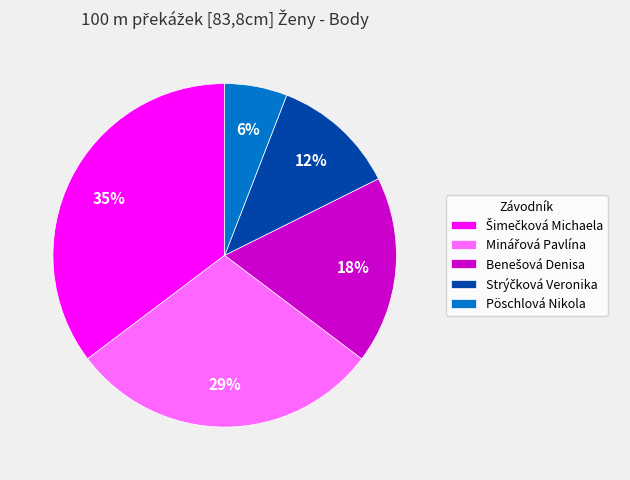

Is it true that Pöschlová Nikola is 6% of the pie?

True